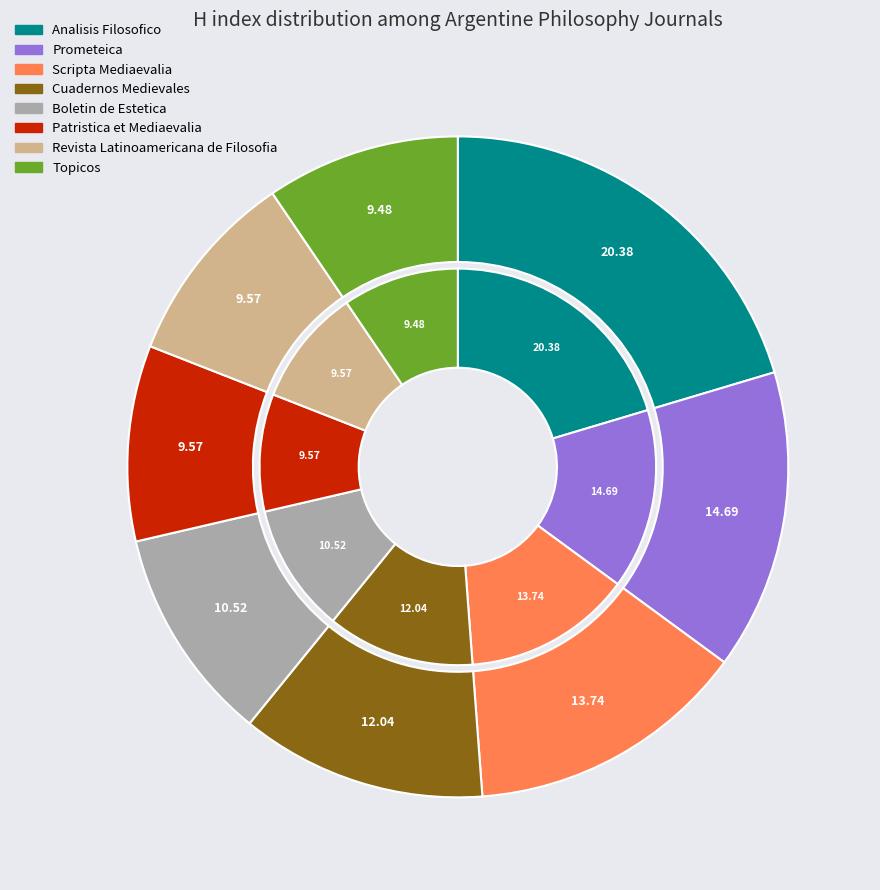

What is the ratio of the value at Topicos to the value at Prometeica?

0.6